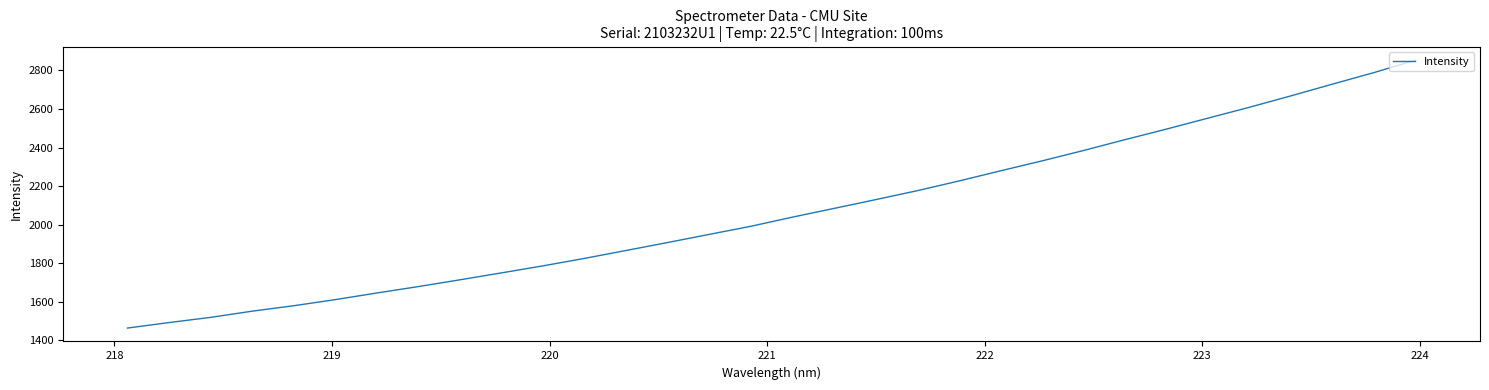

What is the maximum value shown in the chart?

2853.5